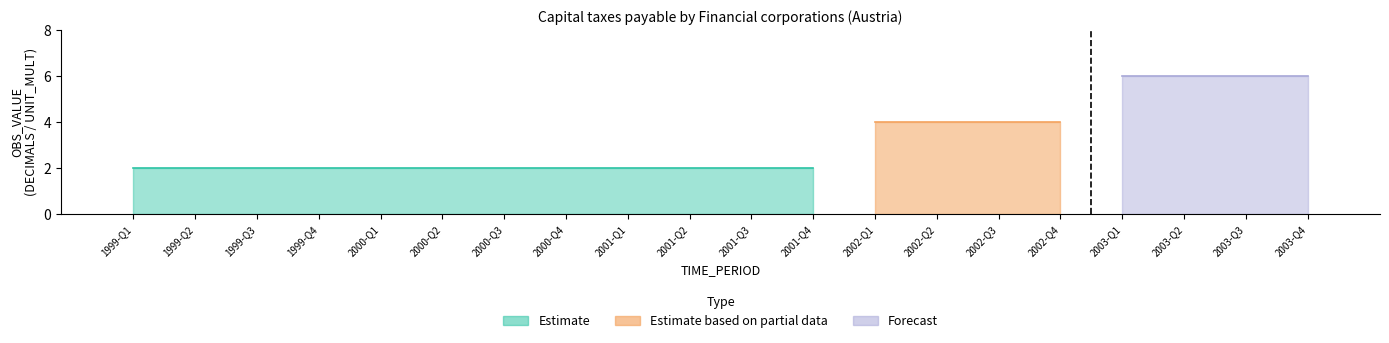

How many data points does each series have?

20